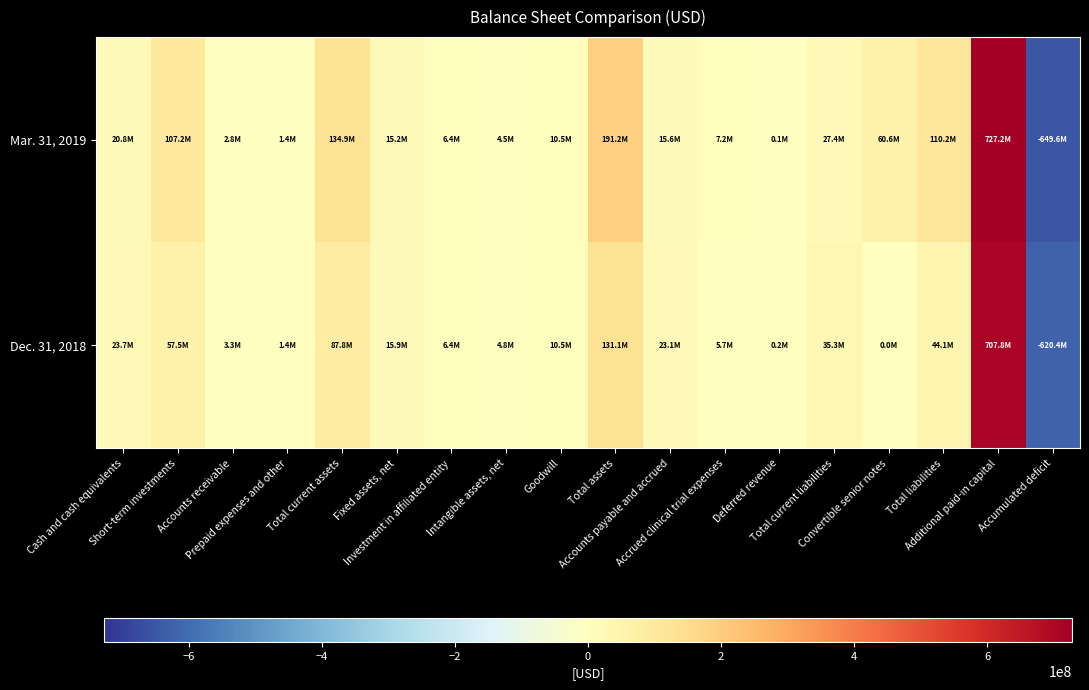

Which series has the widest spread of values?

Mar. 31, 2019